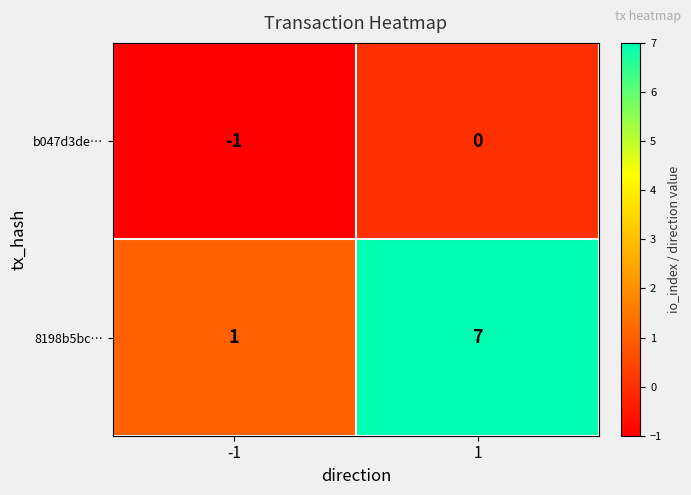

How many distinct data groups are displayed?

2